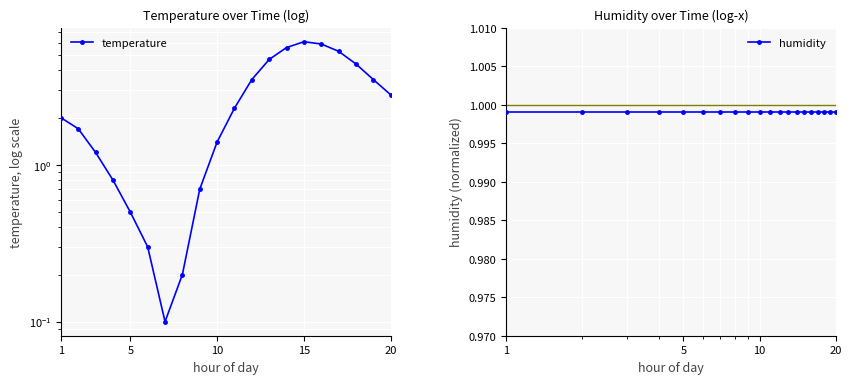

Is this an area chart (filled region under the line)?

No